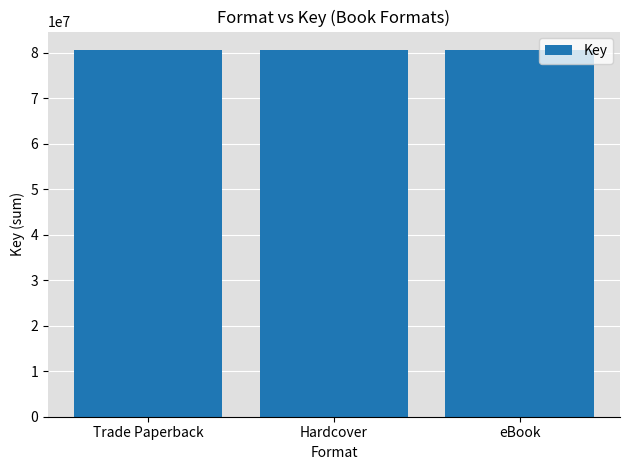

How many distinct data groups are displayed?

1